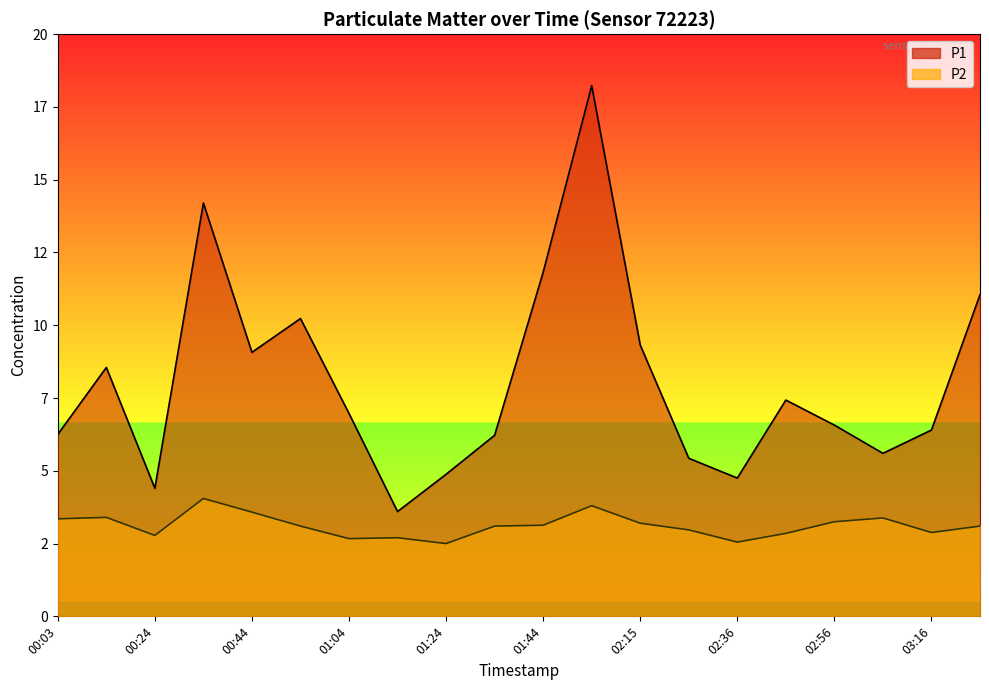

What is the sum of all P2 values?

62.3